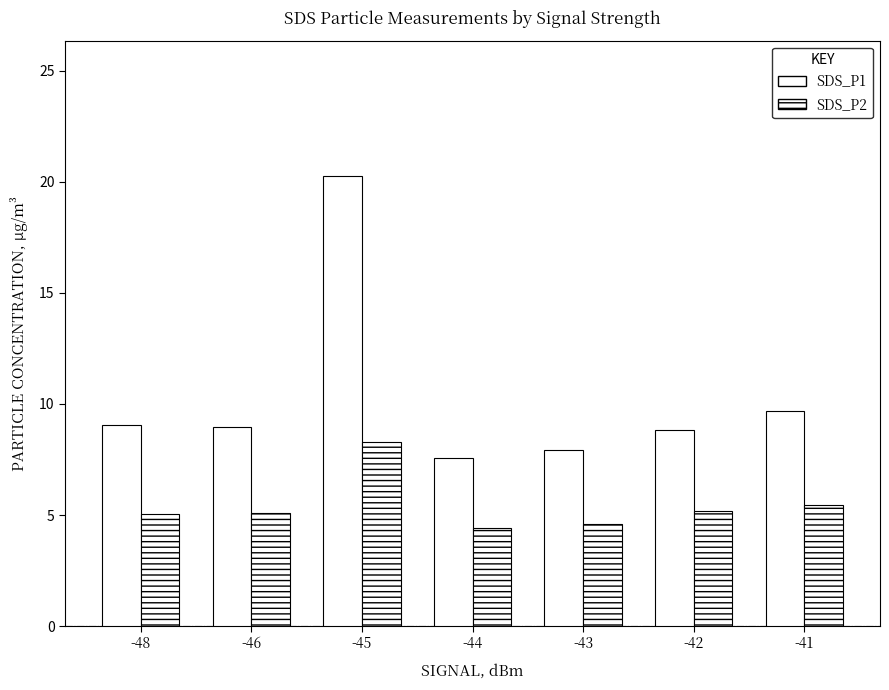

At how many categories does at least one series exceed 10?

1